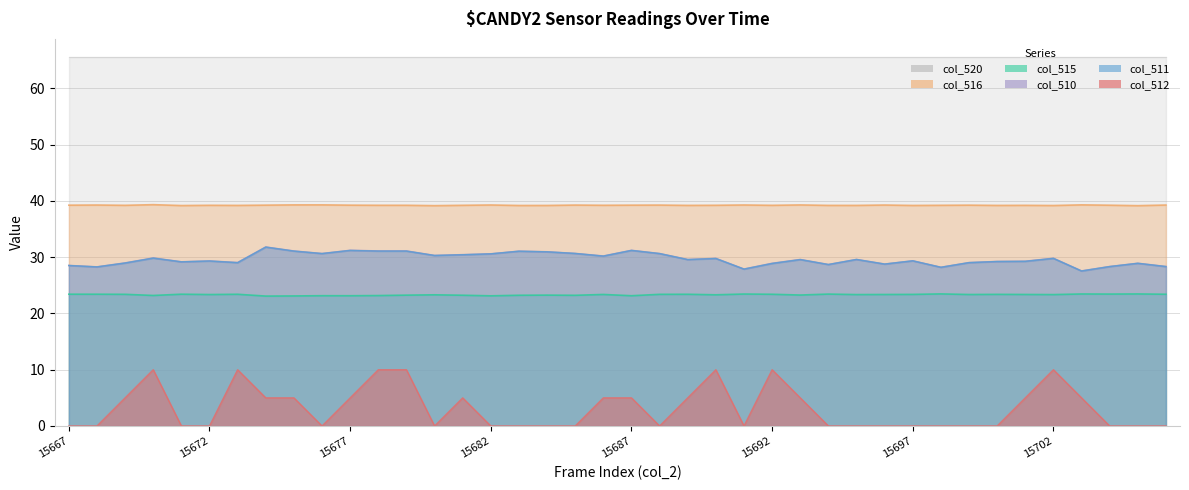

The value of col_516 at 15702 is 63.1. True or false?

False